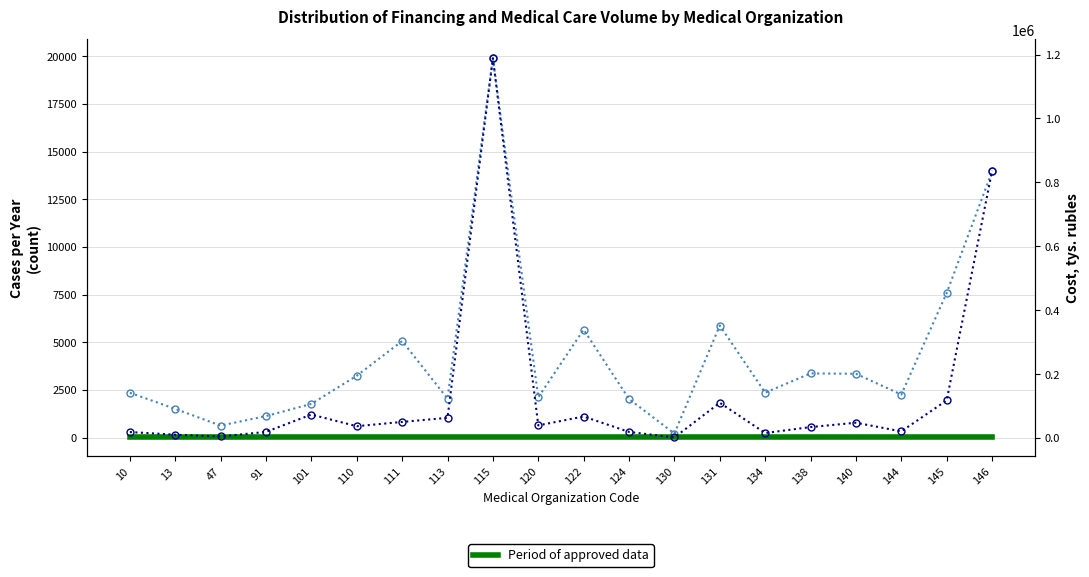

At which label does Cases (Year) first exceed 2359?

110